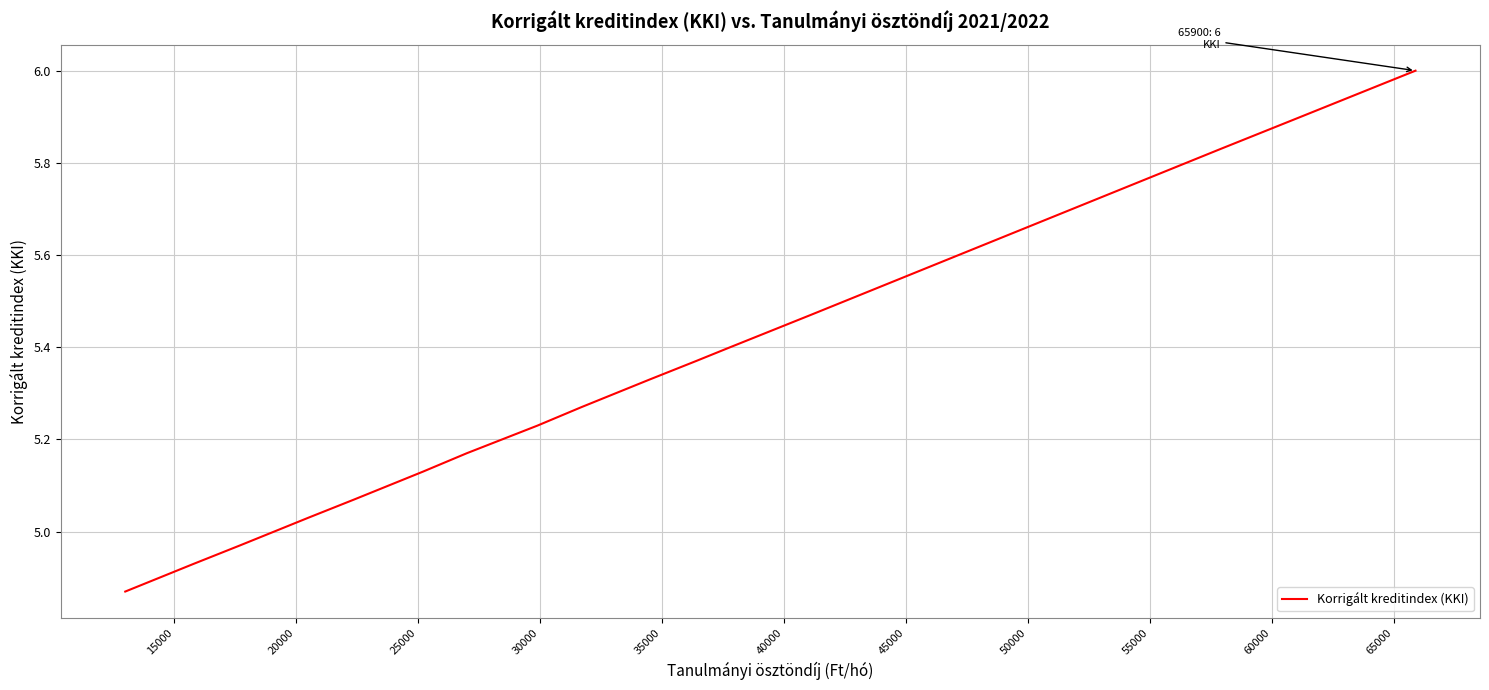

True or false: the data has more than 0 interior local peaks.

False